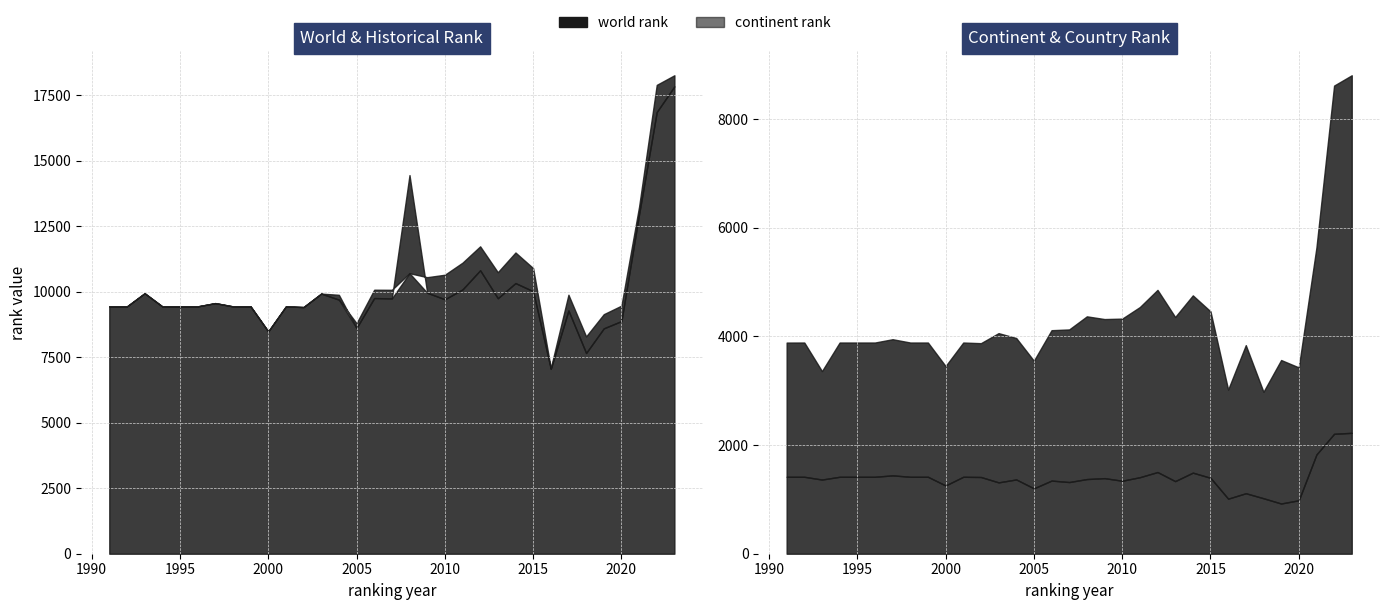

True or false: country rank has a value of 748 at 2001.

False